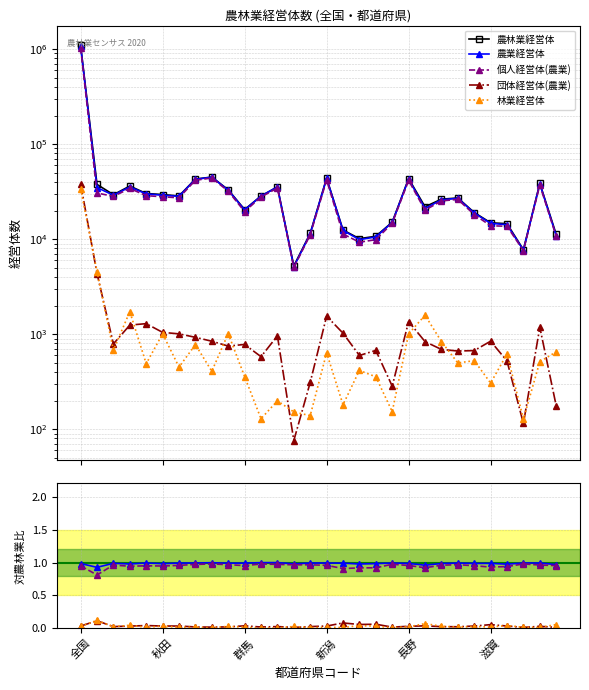

What is the label of the 30th point from the right?

全国